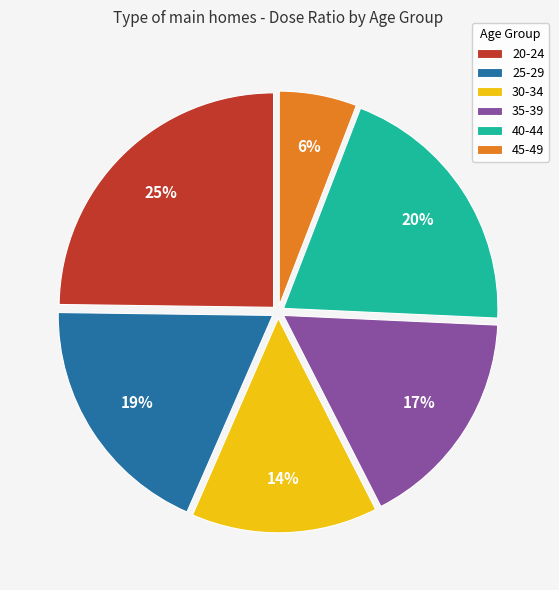

What percentage is the 20-24 slice, to the nearest percent?

25%